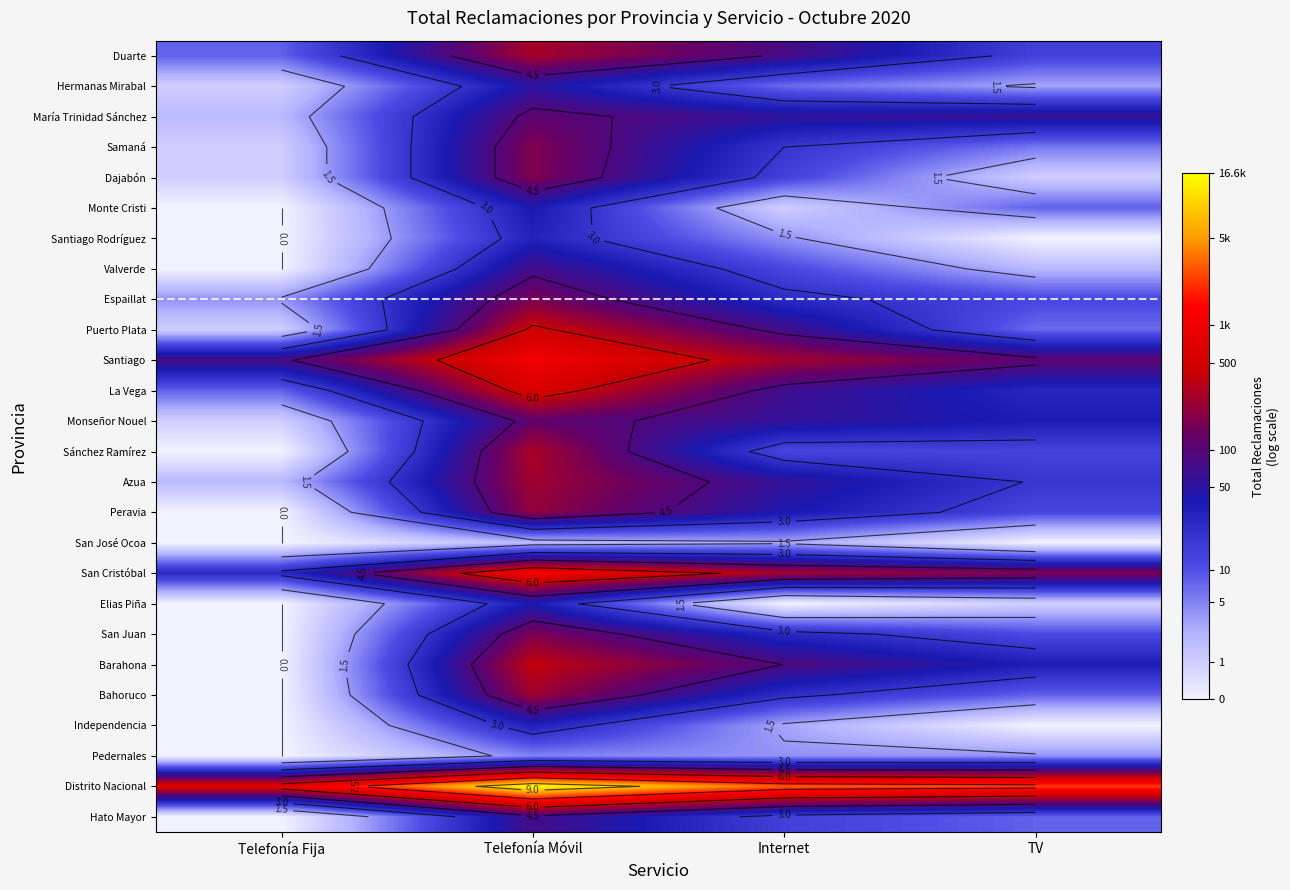

List the series in order of their peak value, lowest first.

San José Ocoa, Pedernales, Santiago Rodríguez, Independencia, Elias Piña, Monte Cristi, Hermanas Mirabal, Valverde, Hato Mayor, María Trinidad Sánchez, Monseñor Nouel, Espaillat, San Juan, Samaná, Dajabón, Peravia, Bahoruco, Azua, Duarte, Sánchez Ramírez, Barahona, Puerto Plata, La Vega, Santiago, San Cristóbal, Distrito Nacional